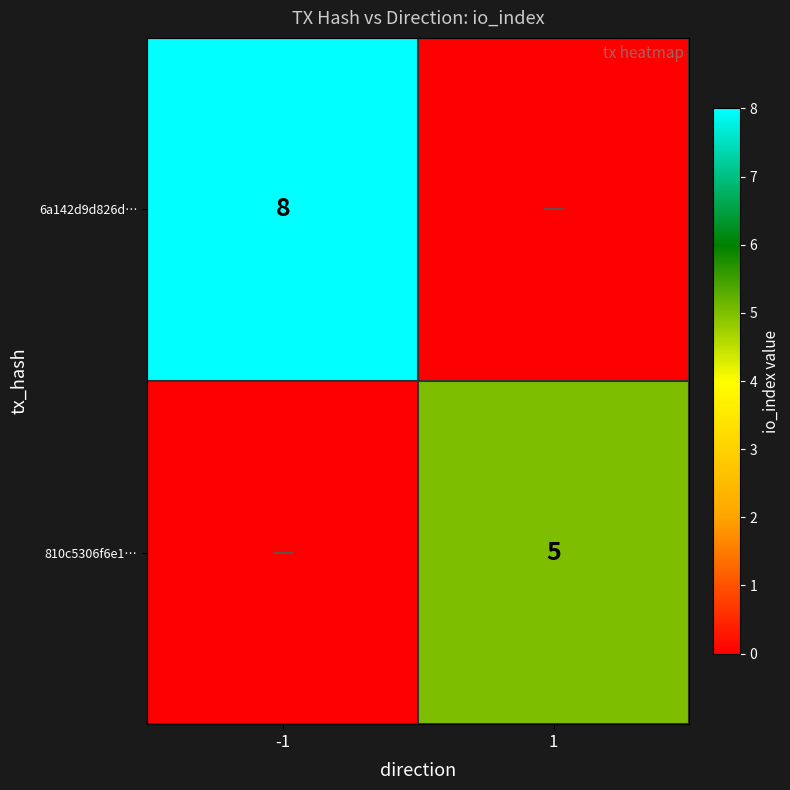

What is the total value across all series at 1?

5